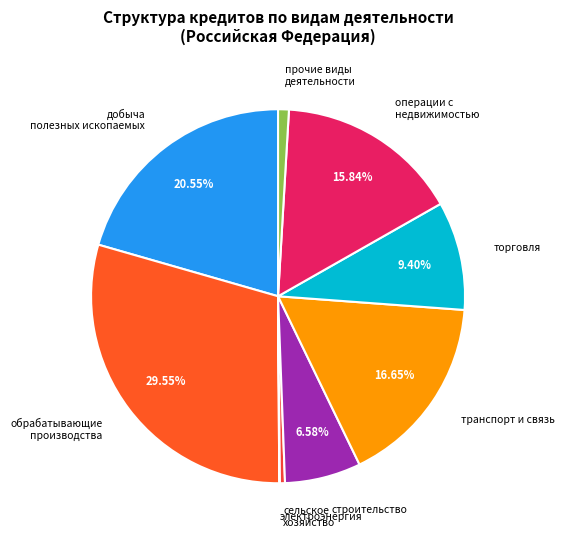

Is добыча полезных ископаемых the majority of the pie?

No